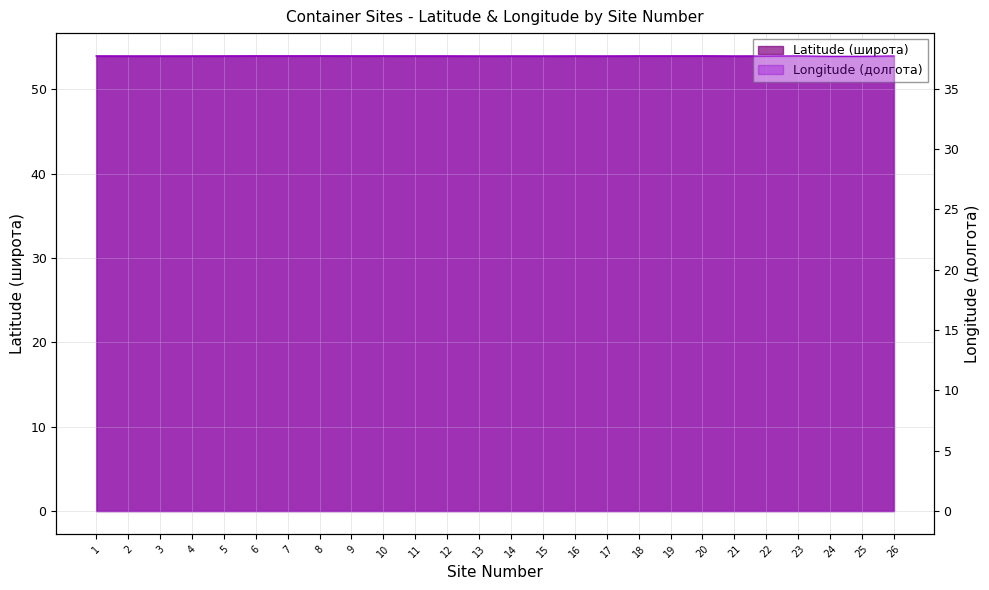

At which category does the chart reach its peak across all series?

24